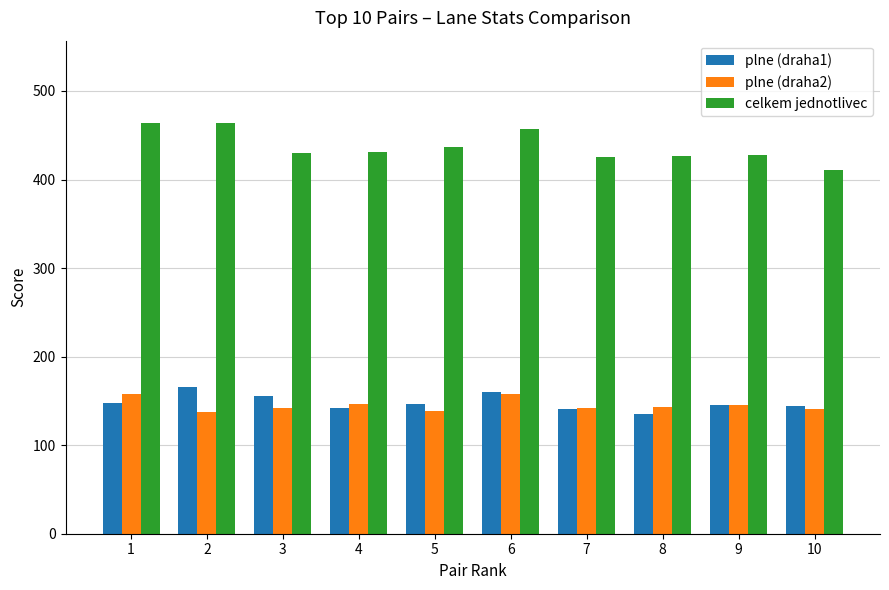

How many bars are there in each group?

3